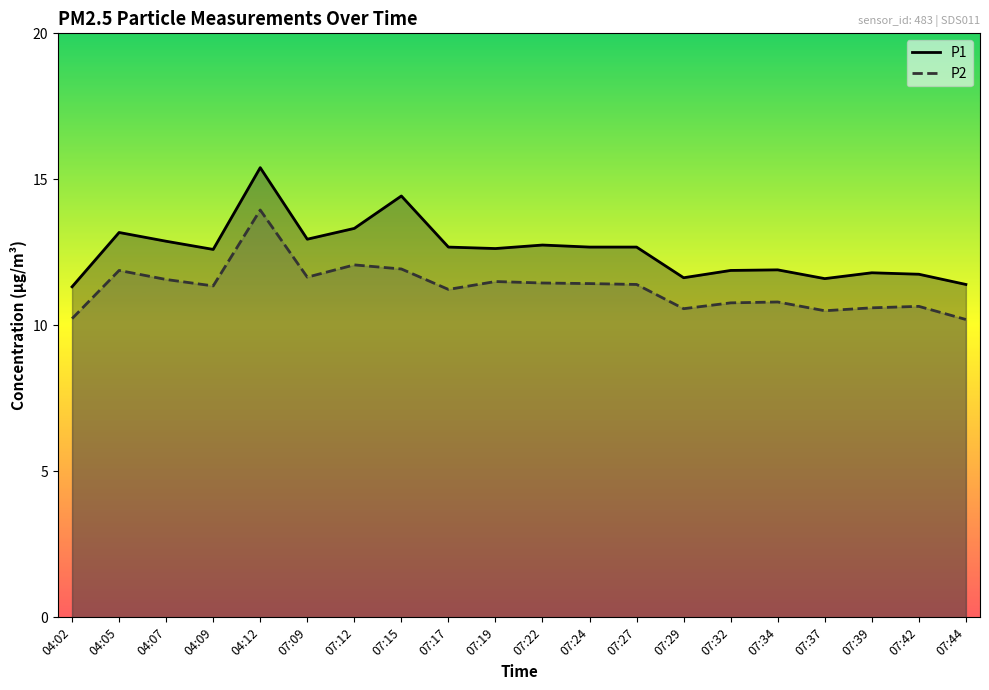

How many values in the P1 series exceed 12?

12